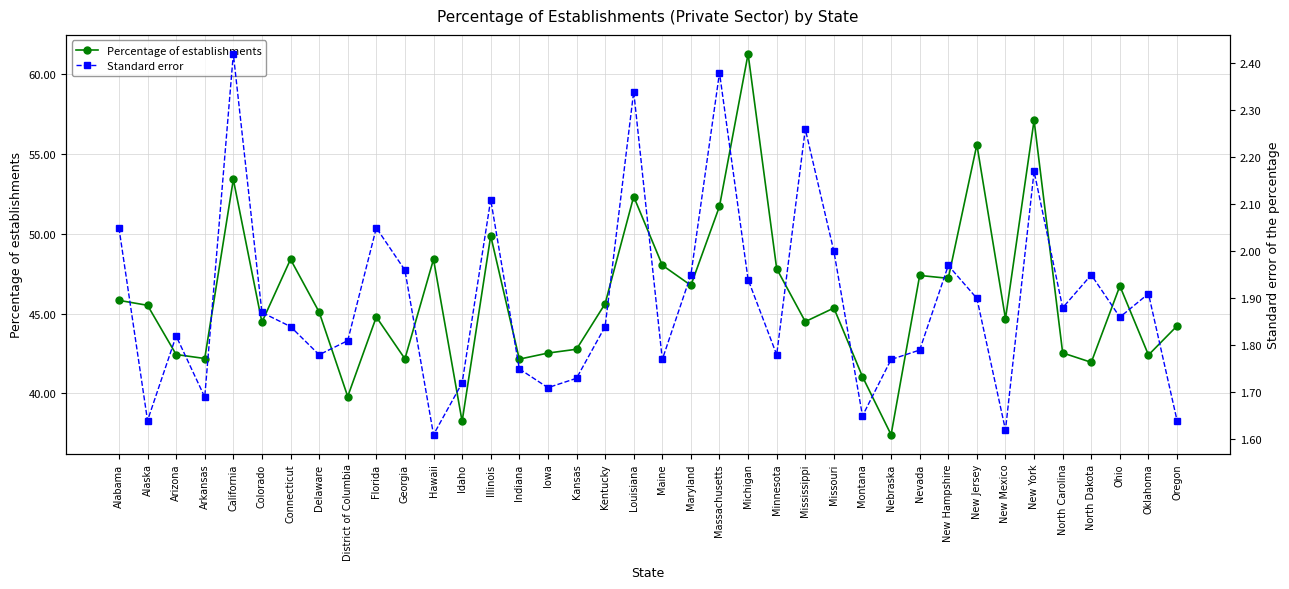

What value does the Percentage of establishments series have at Oklahoma?

42.4